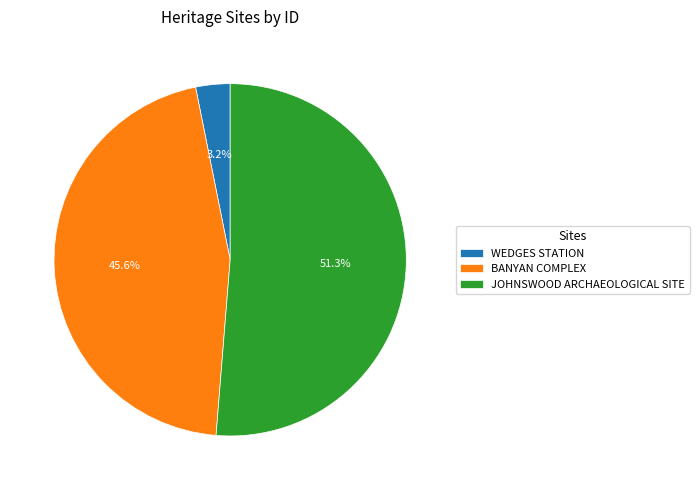

Is the sum of BANYAN COMPLEX and WEDGES STATION greater than half?

No